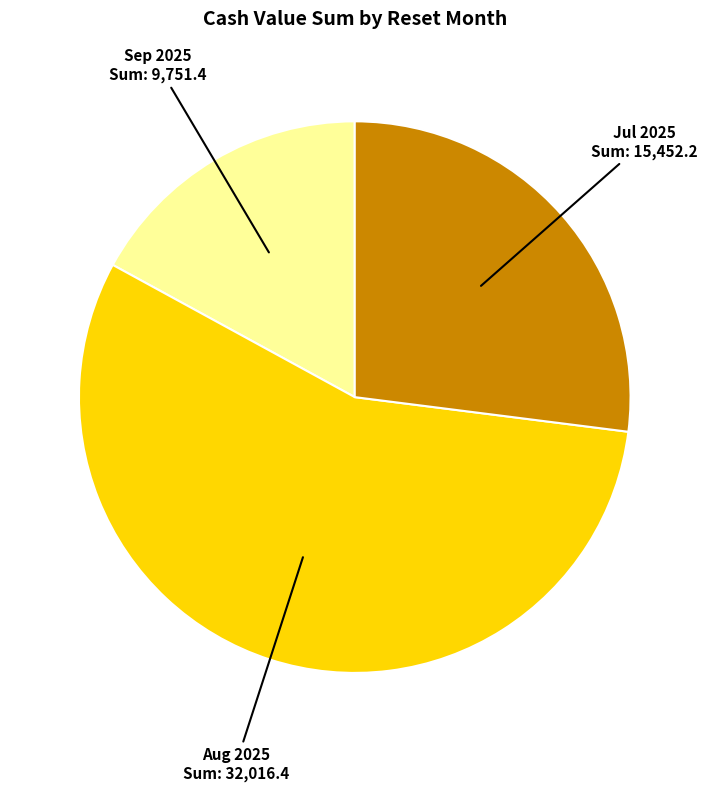

How many segments does this pie chart have?

3